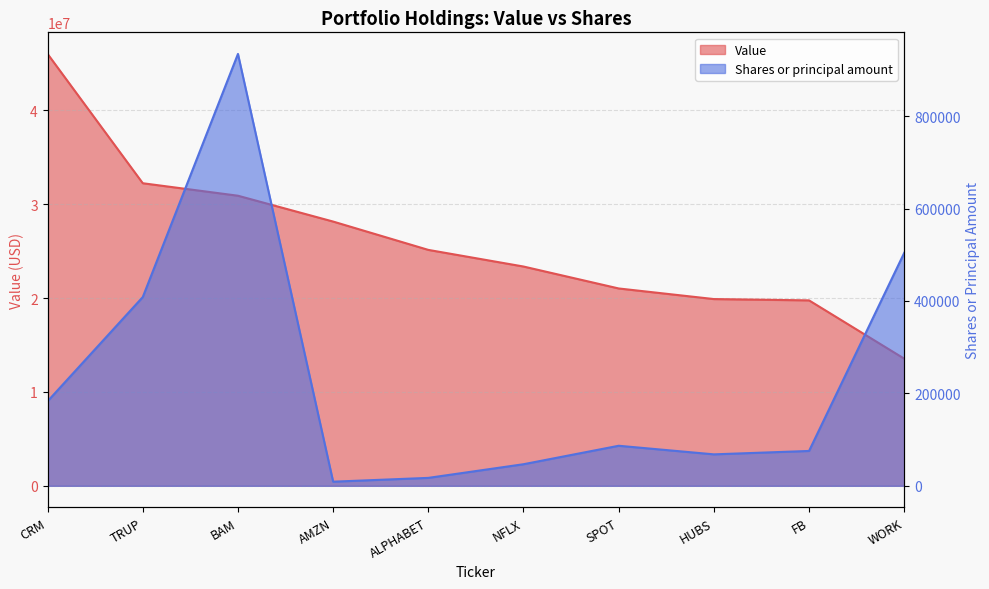

Which category has the highest value in the Shares or principal amount series?

BAM